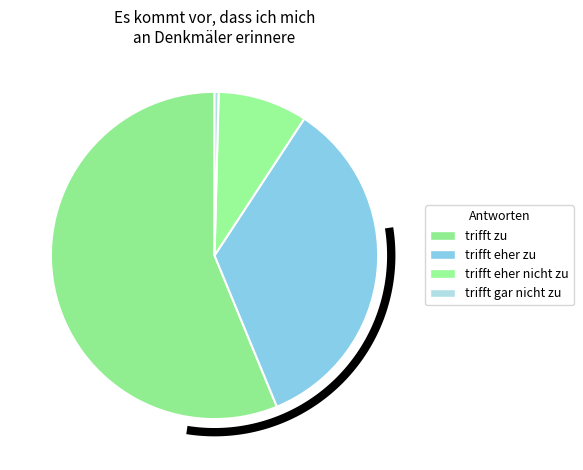

What is the change in value from trifft eher zu to trifft gar nicht zu?

-85